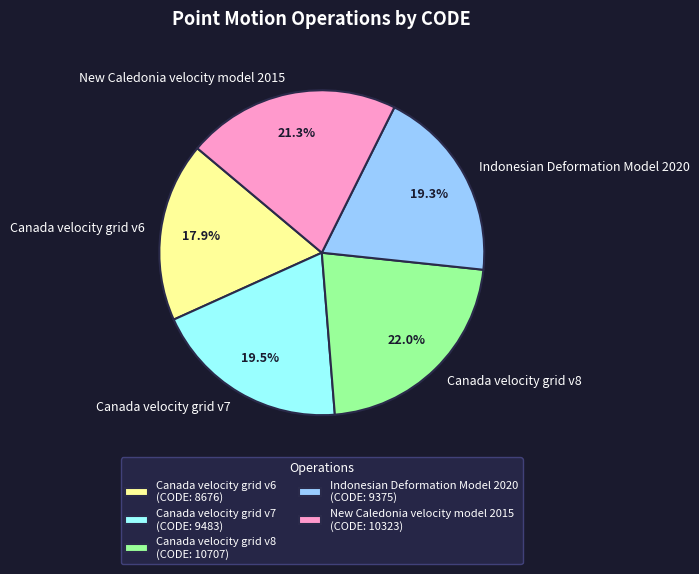

Which category has the smallest portion of the pie?

Canada velocity grid v6